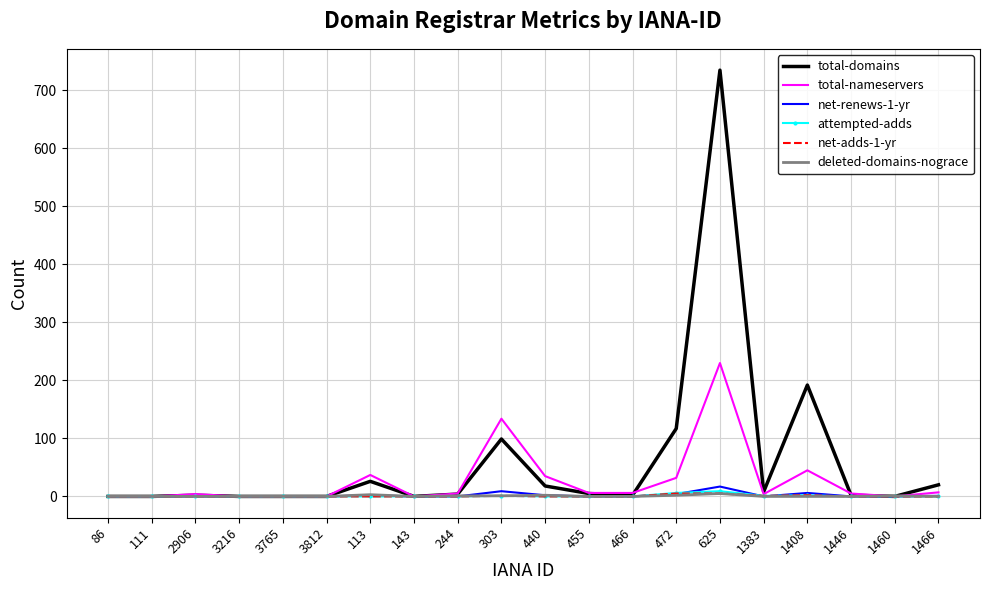

Which series changed the most between 440 and 625?

total-domains